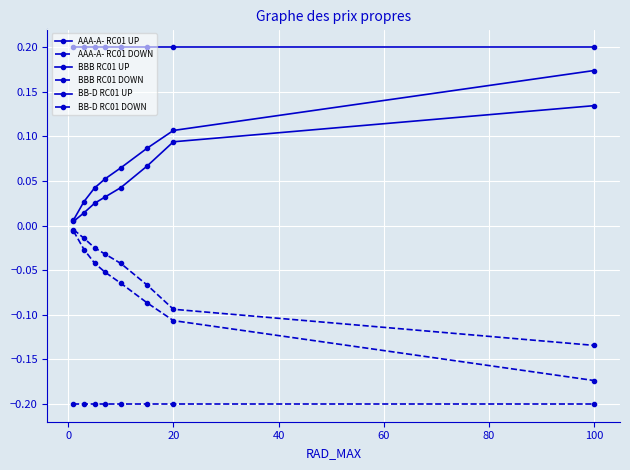

How many lines are shown in the chart?

6